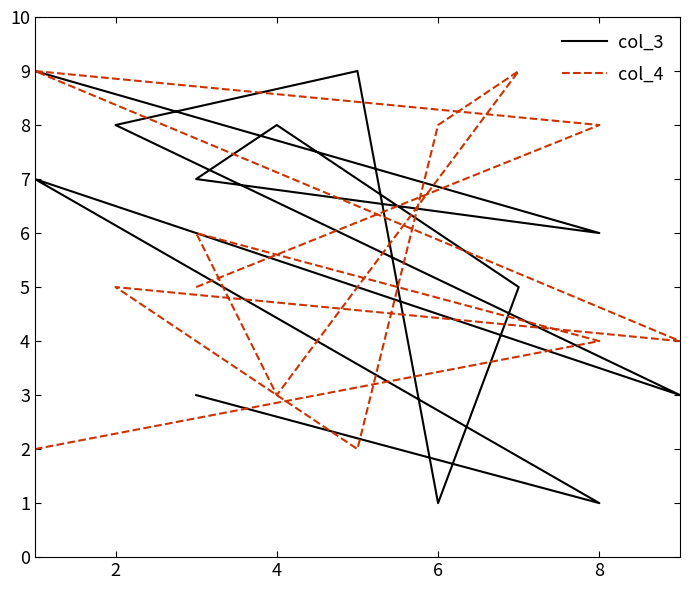

List the series in order of their peak value, highest first.

col_3, col_4